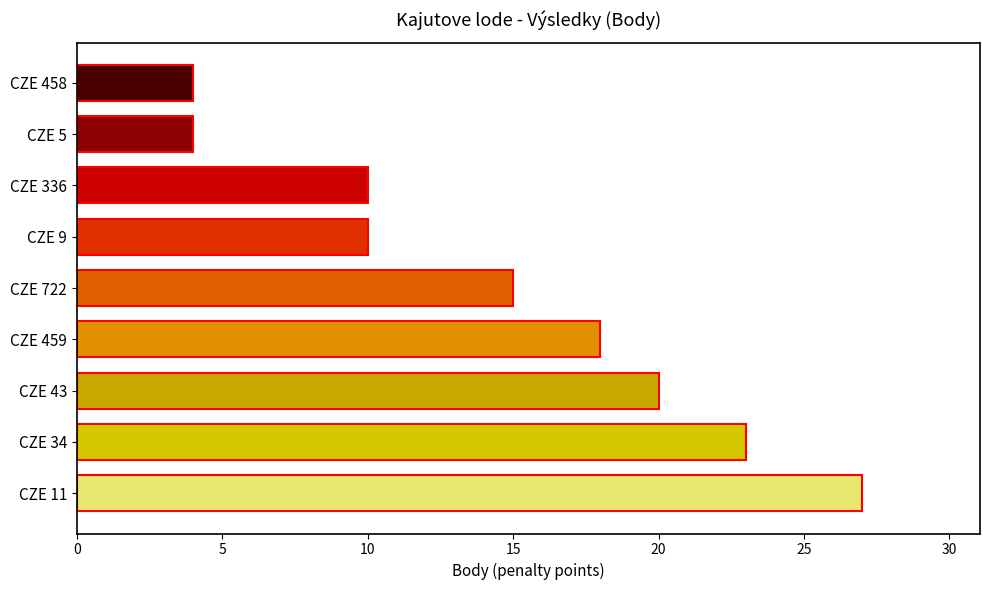

The value at CZE 9 is 10. True or false?

True